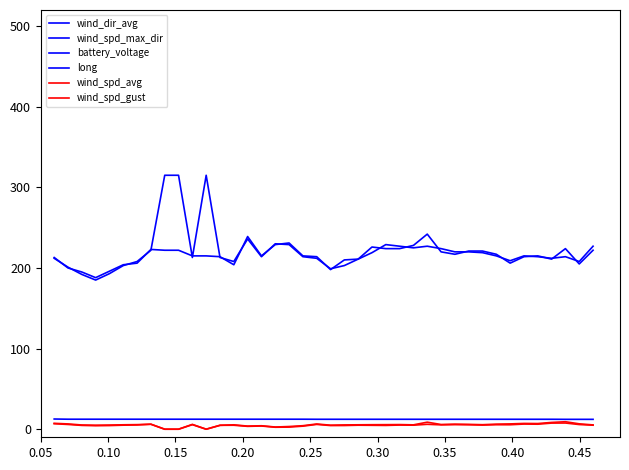

True or false: long and wind_dir_avg cross at least once.

False